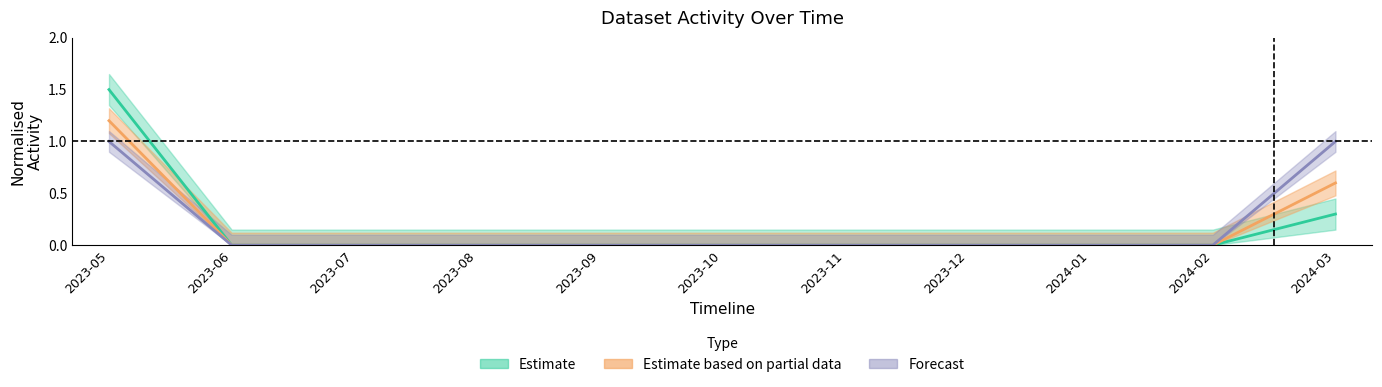

True or false: Methods has more than 1 points higher than both neighbors.

False